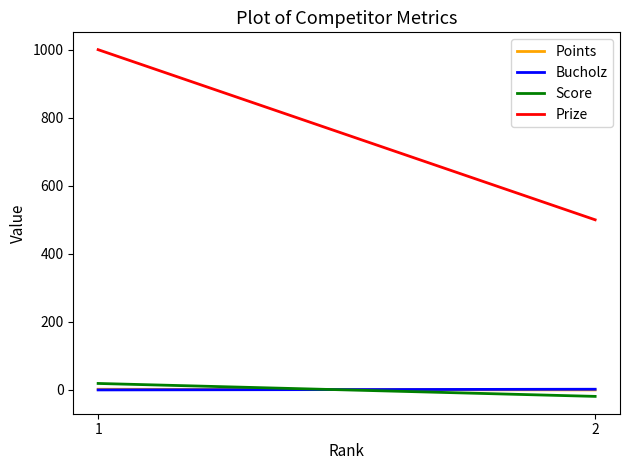

What is the smallest value displayed?

-19